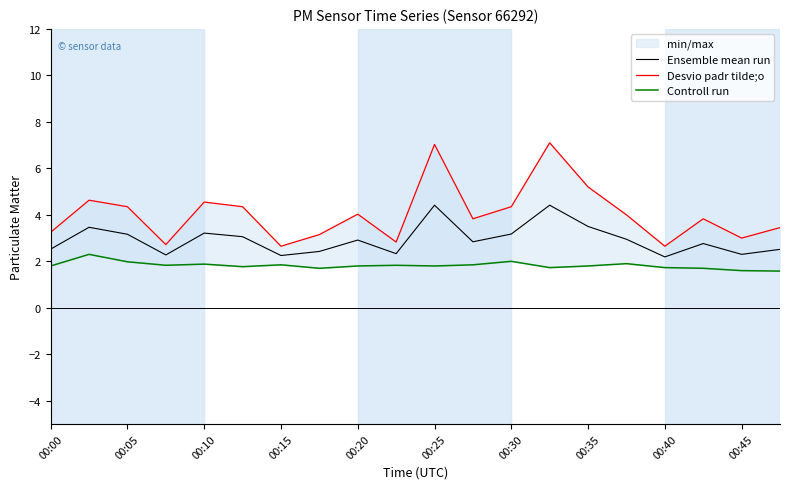

What is the lowest value of the Ensemble mean run series?

2.2